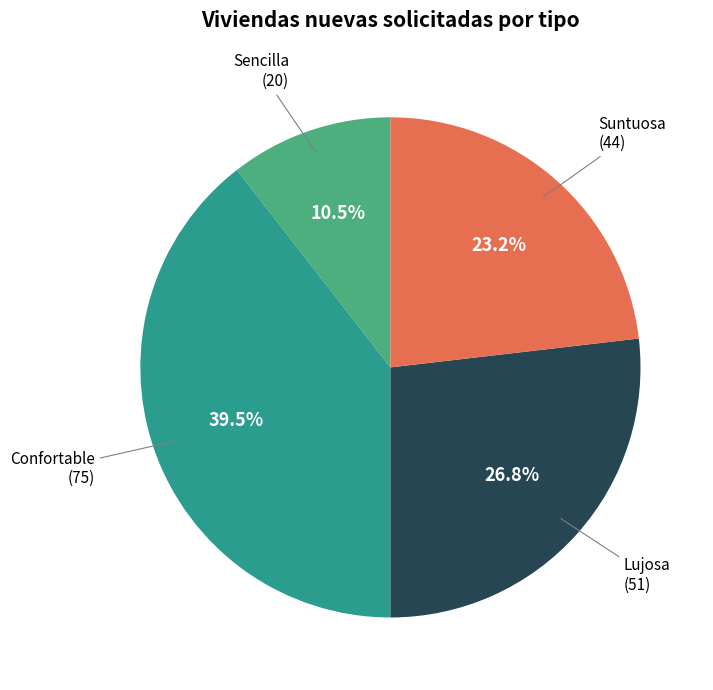

Does any single category account for the majority?

No